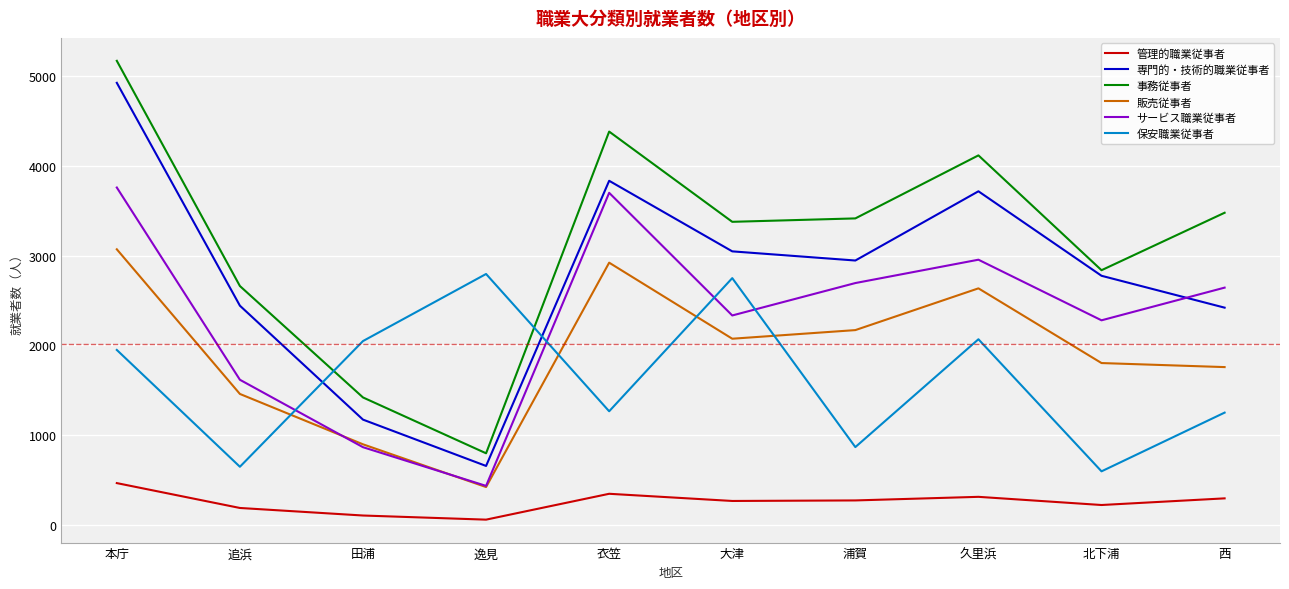

What is the total value across all series at 追浜?

9022